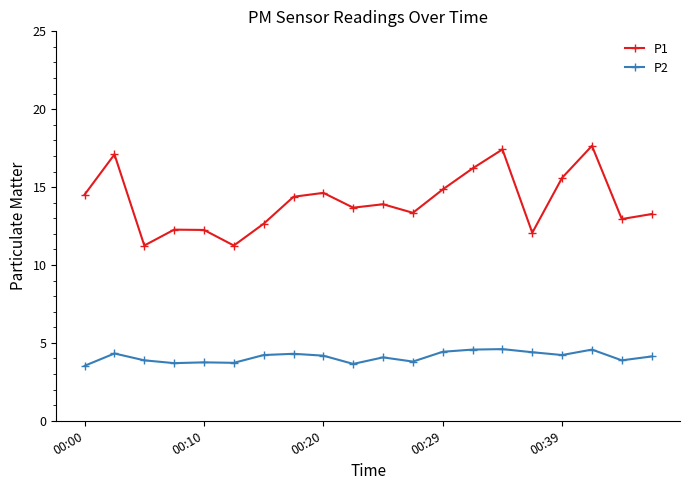

What is the minimum value shown in the chart?

3.5